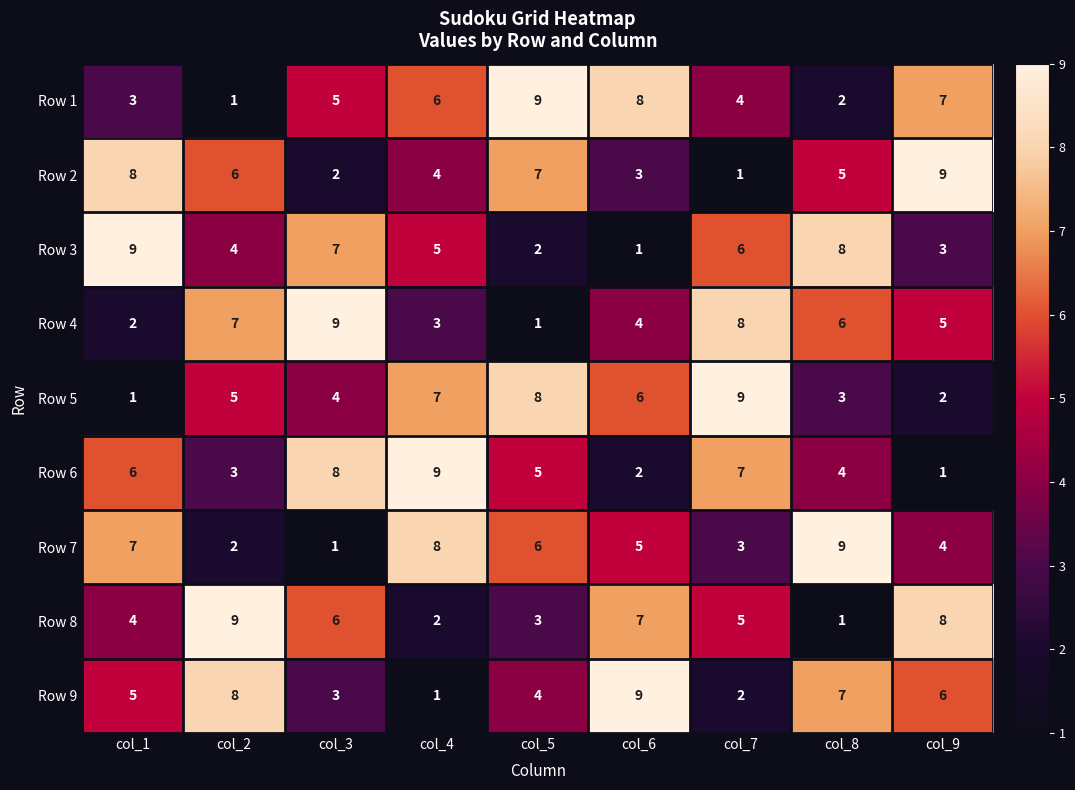

Between col_3 and col_8, which series saw the biggest shift?

Row 7